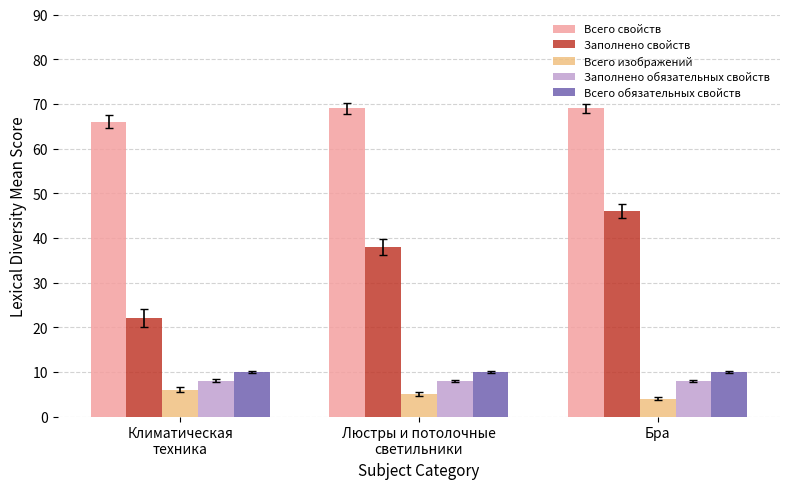

What is the label of the 2nd bar from the left?

Люстры и потолочные
светильники